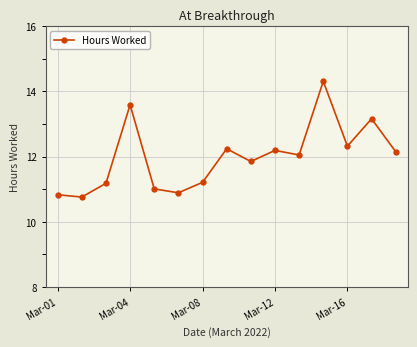

What is the minimum value shown in the chart?

10.8